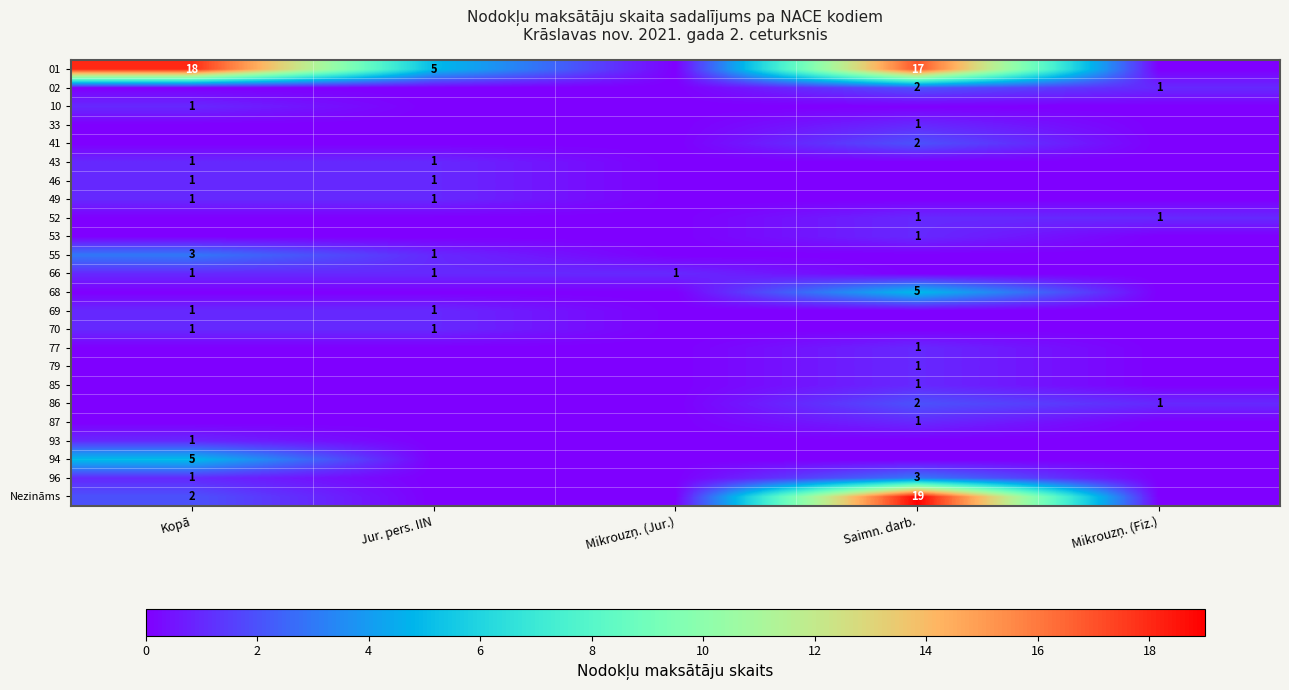

What is the highest value of the 70 series?

1